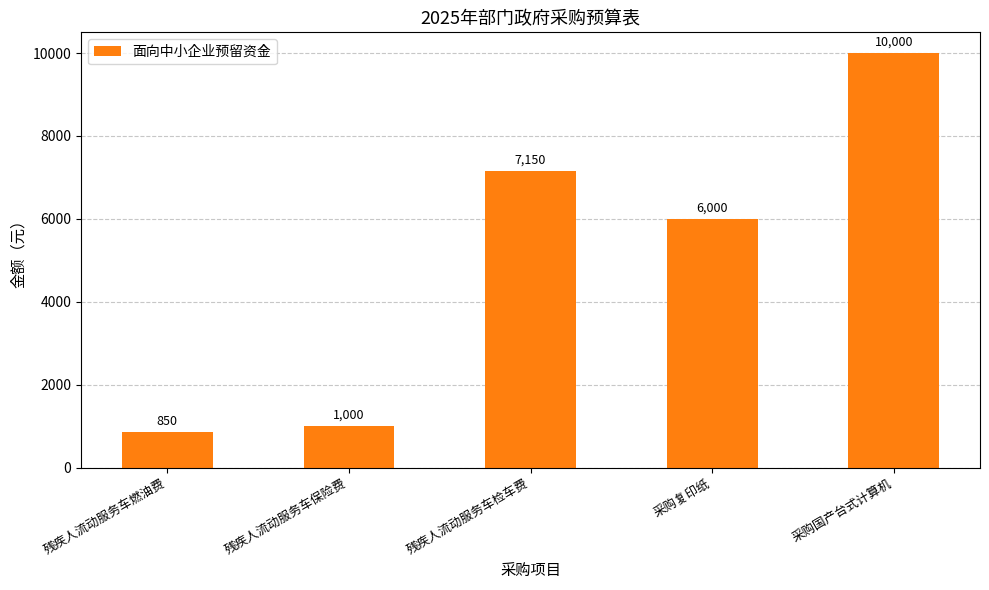

At which category does the chart reach its minimum across all series?

残疾人流动服务车燃油费